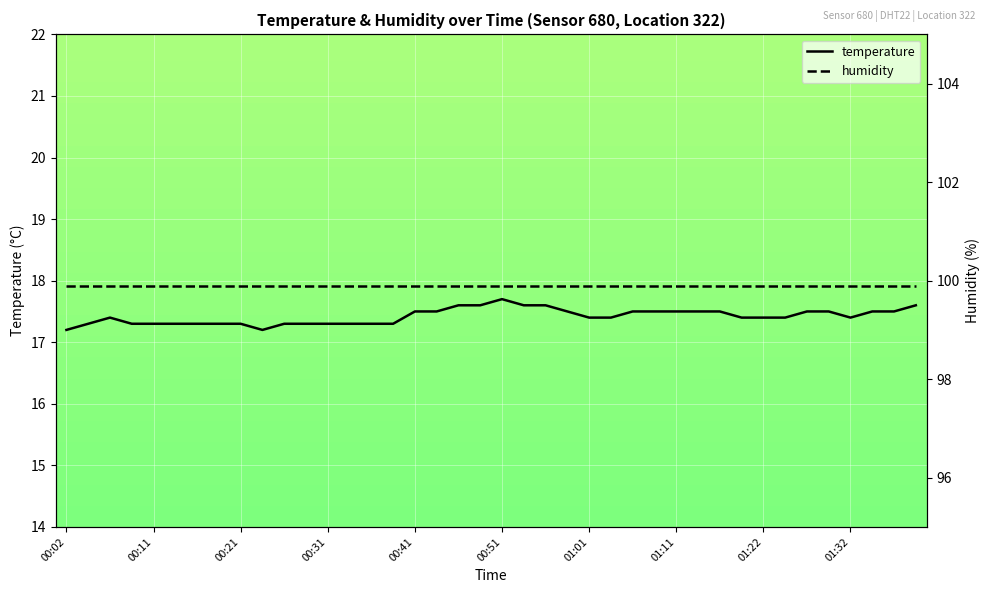

How many data points does each series have?

40